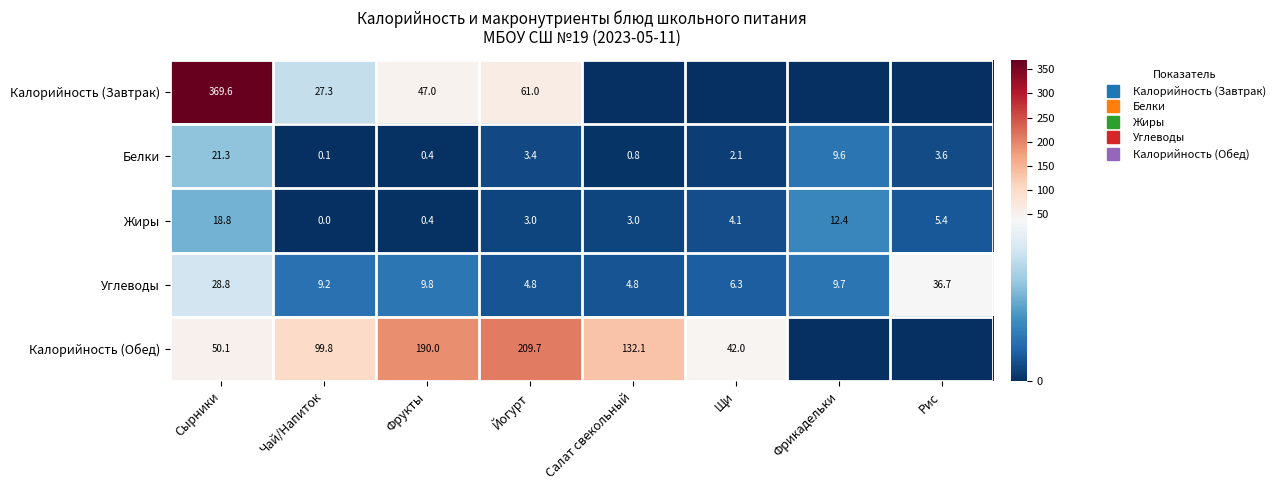

What is the sum of all Жиры values?

47.1